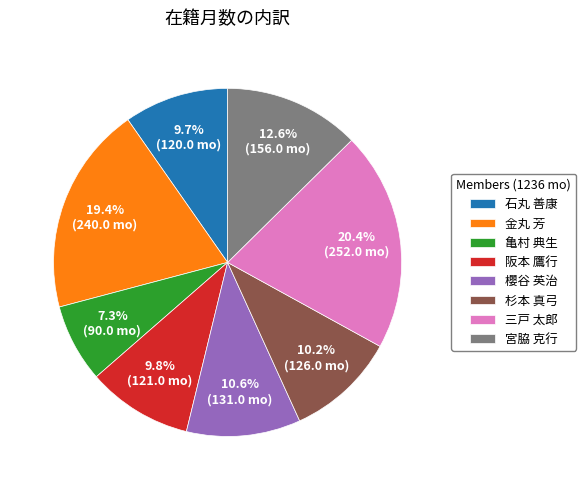

How much of the chart is everything except 杉本 真弓?

89.8%